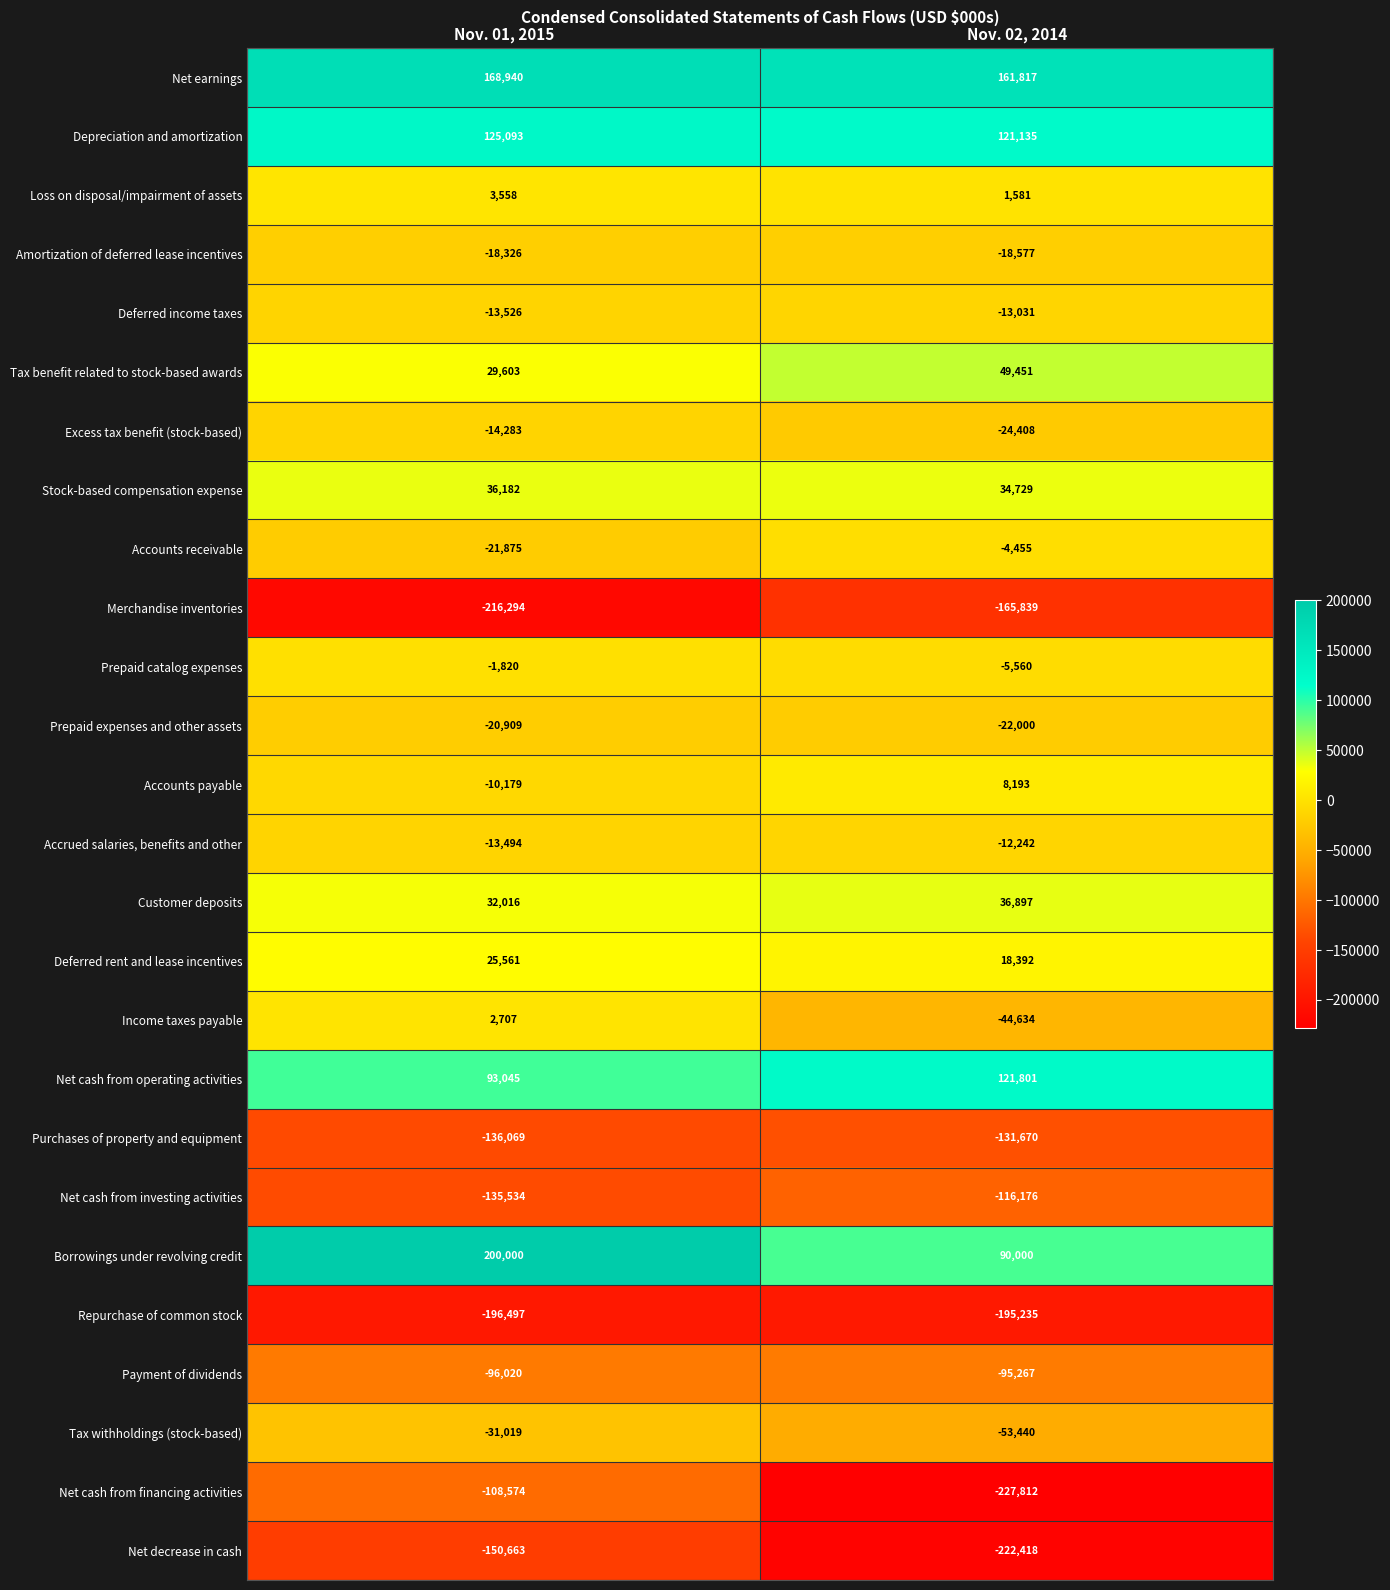

How many series are shown in this chart?

26